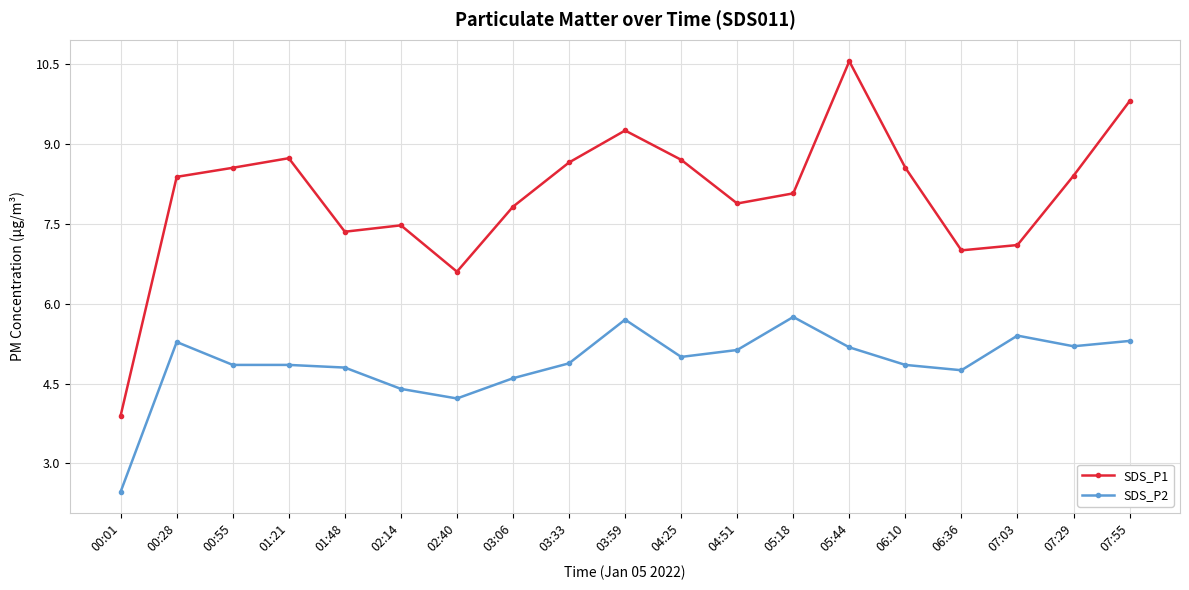

Which series has the largest range (max minus min)?

SDS_P1